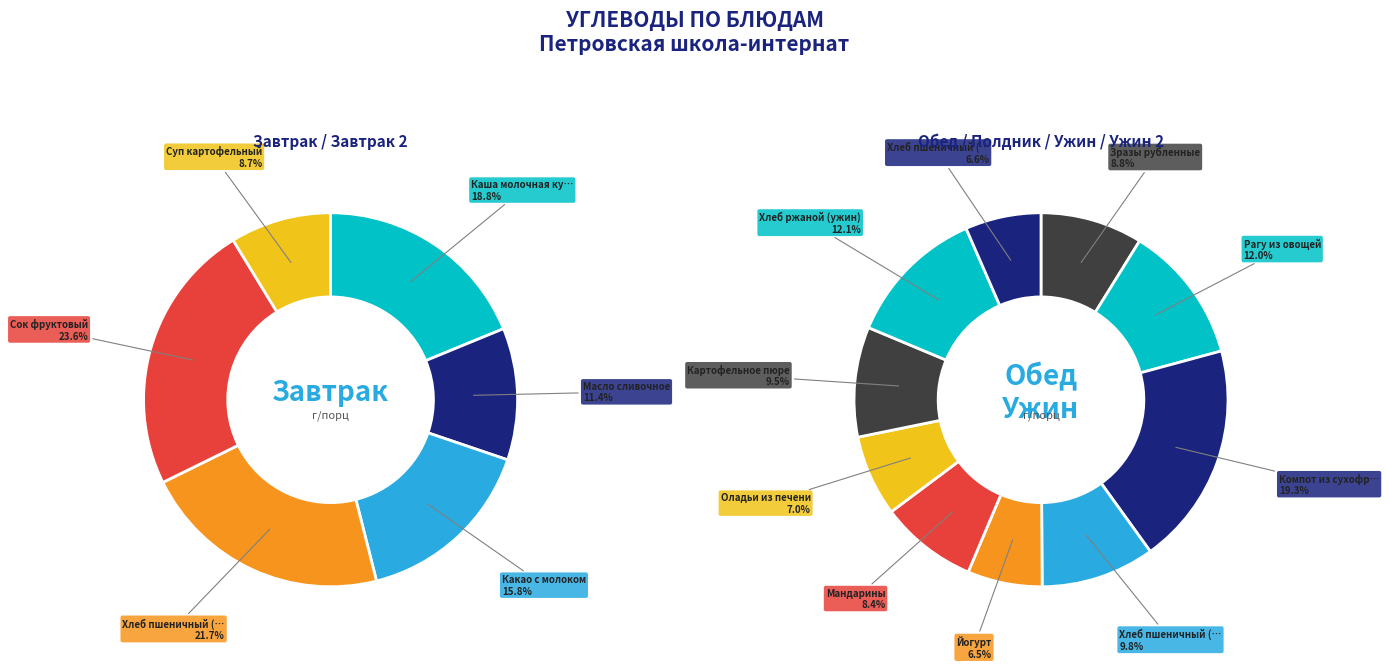

Is Йогурт the majority of the pie?

No